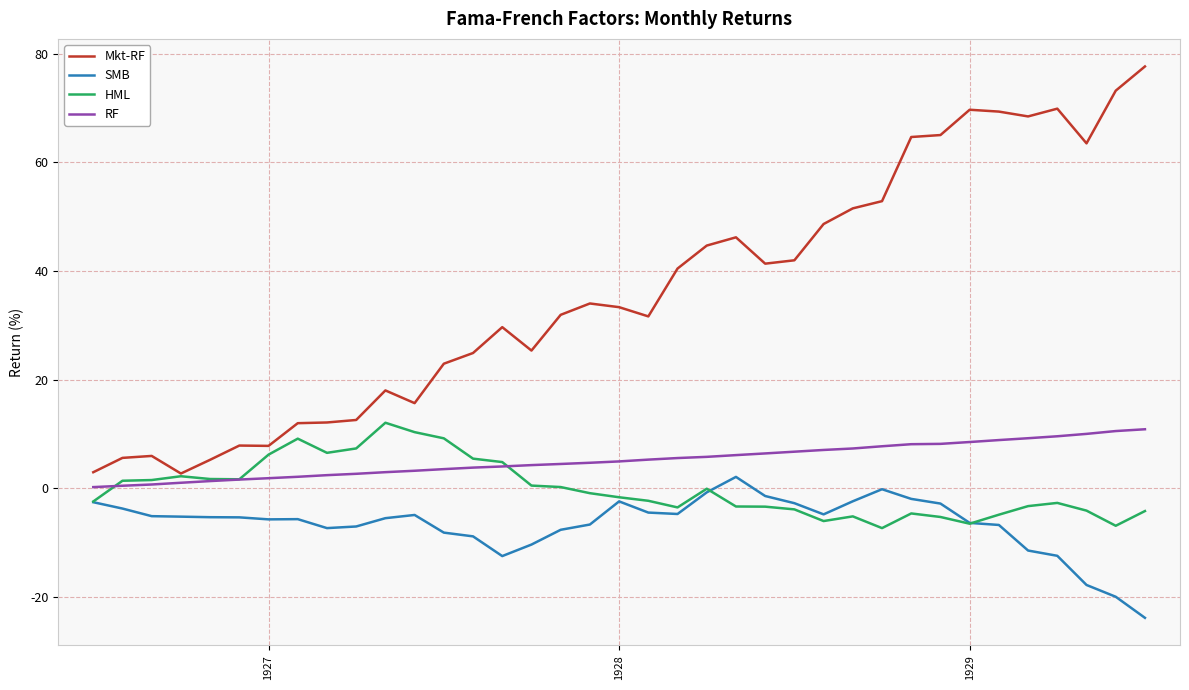

Which series has the largest range (max minus min)?

Mkt-RF